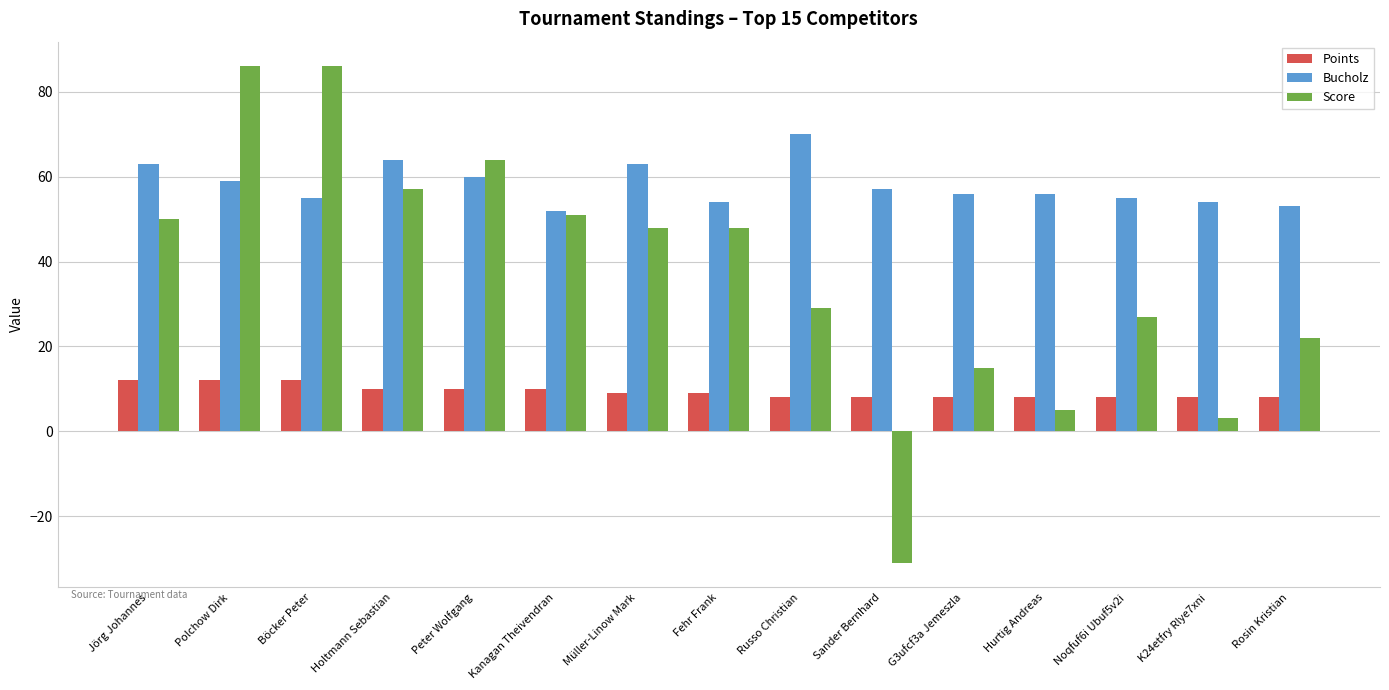

How many bars are there in total?

45